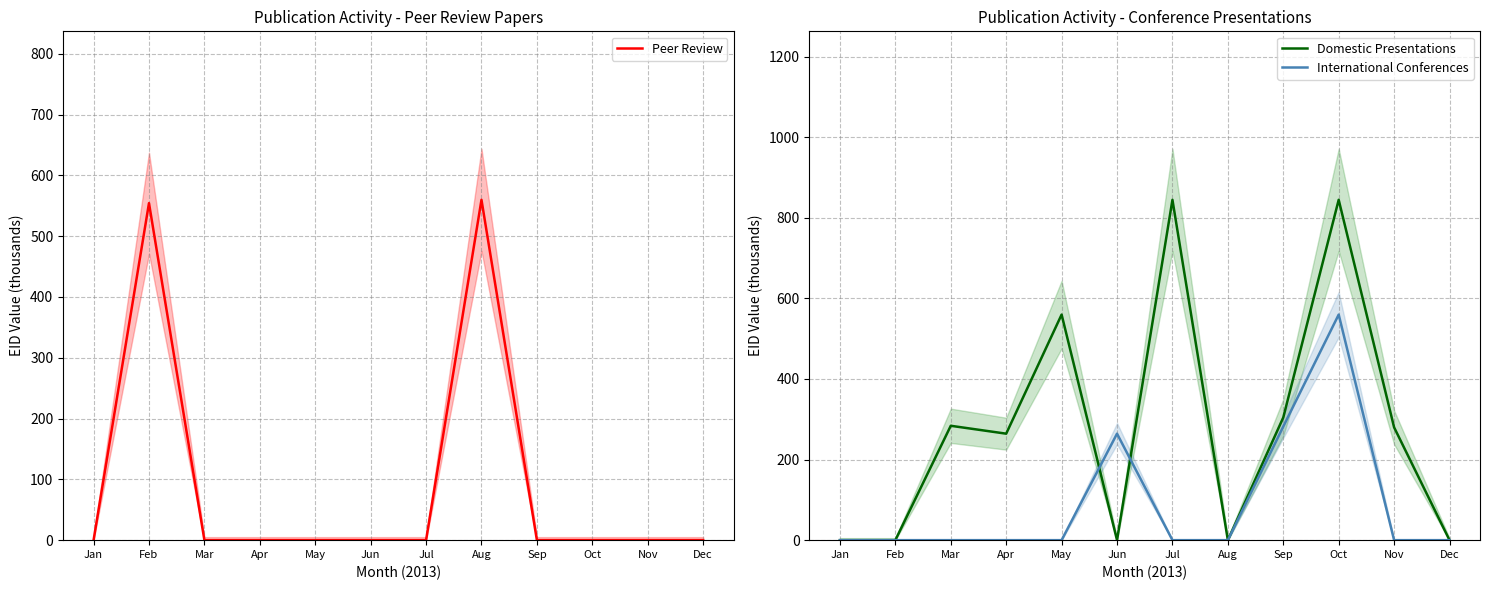

At which category is the sum across all series the highest?

Oct